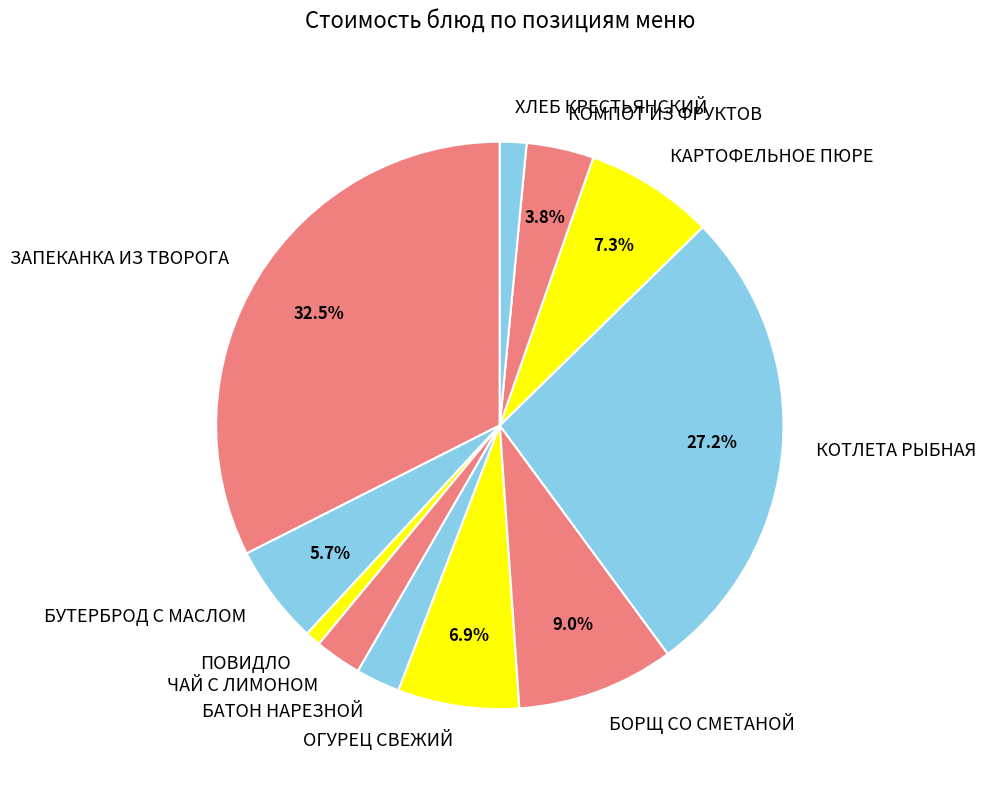

Which slice is the largest?

ЗАПЕКАНКА ИЗ ТВОРОГА